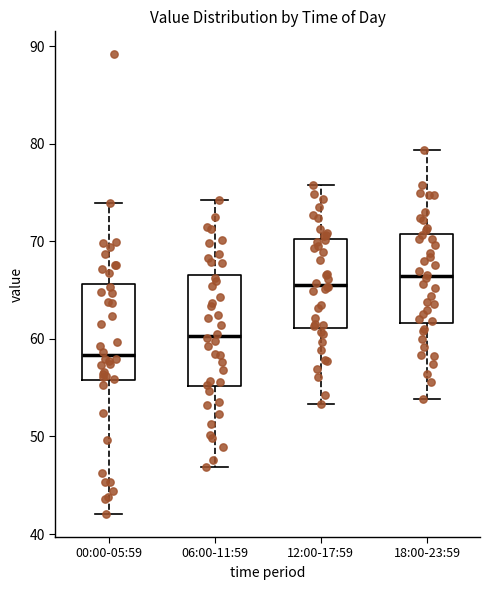

Which box has the lowest median line?

00:00-05:59